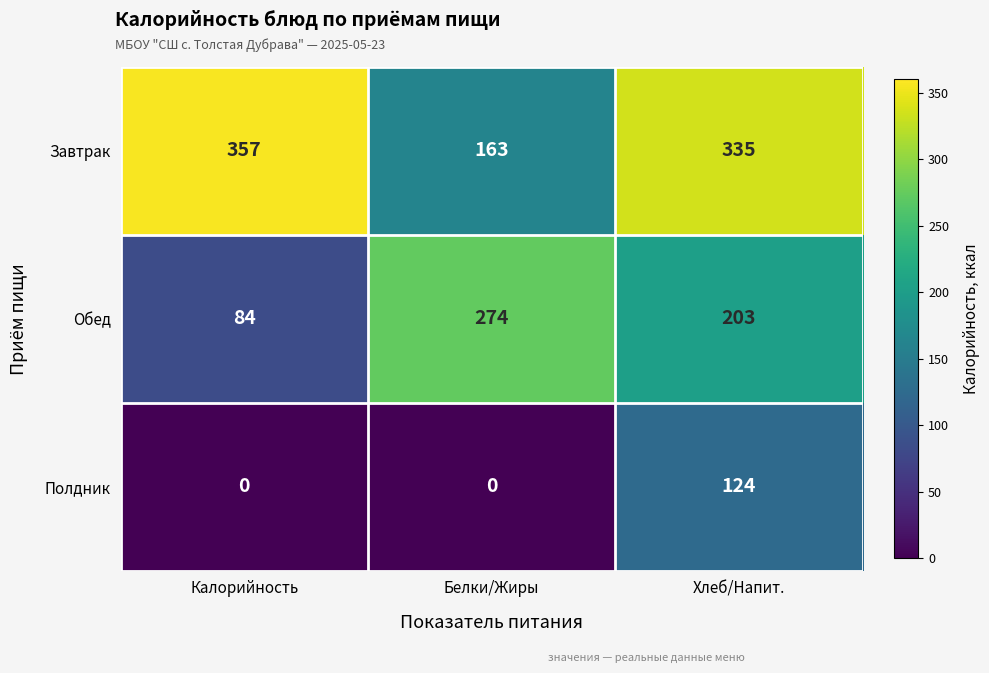

The value of Обед at Хлеб/Напит. is 203. True or false?

True